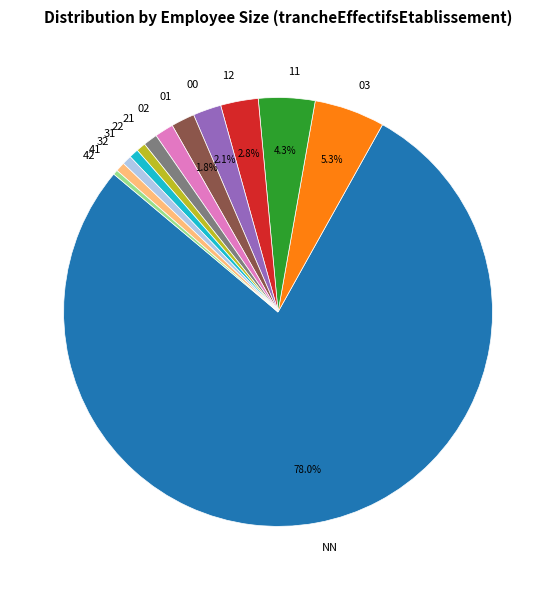

How many slices are in this pie chart?

13